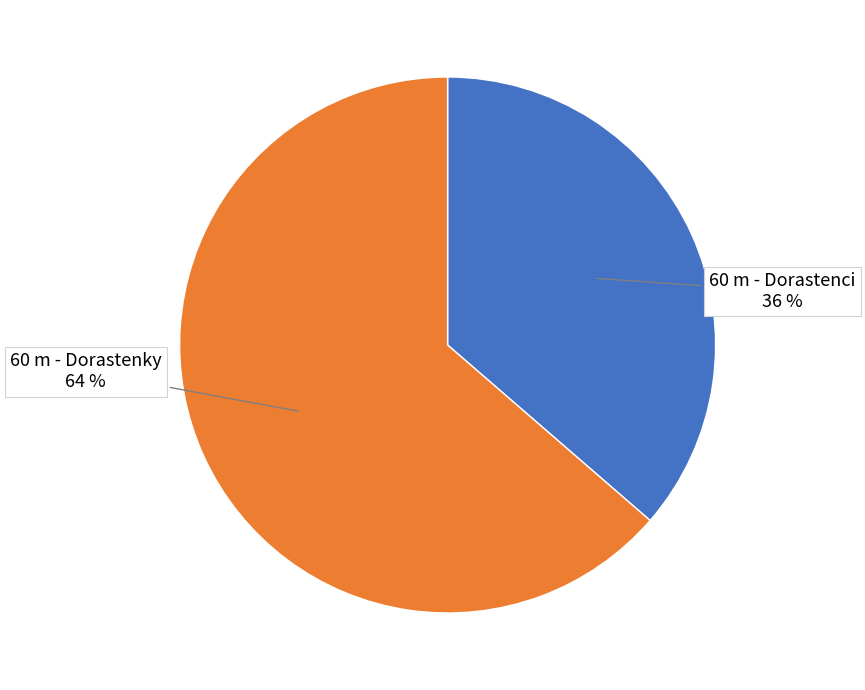

Combined, do 60 m - Dorastenci and 60 m - Dorastenky account for over 50%?

Yes